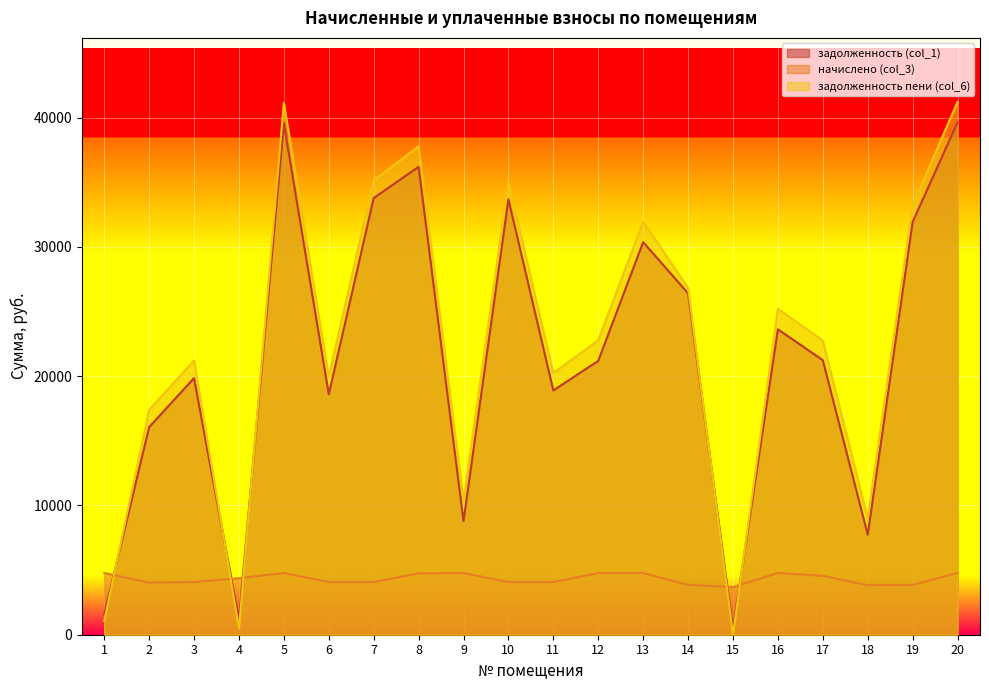

The начислено (col_3) series shows 2412.4 at 1. True or false?

False